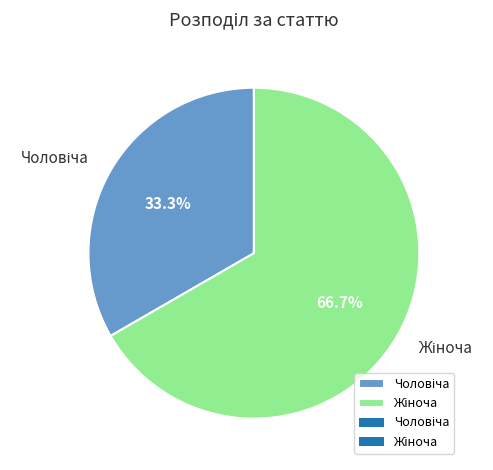

Is there any slice that represents more than half of the pie?

Yes